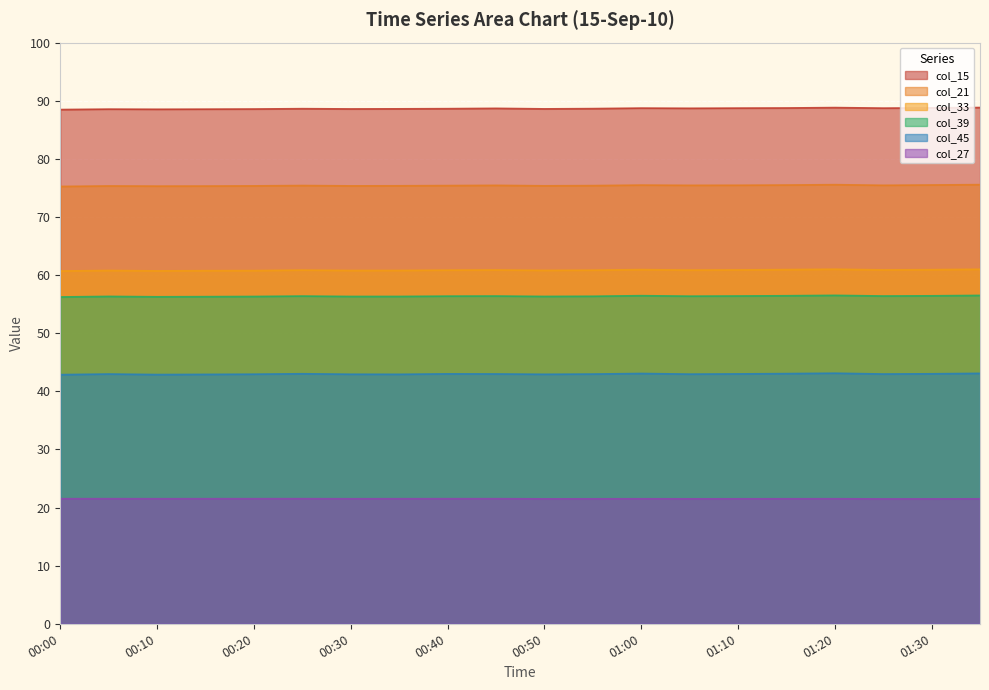

The value of col_27 at 4.8 is 21.5. True or false?

True